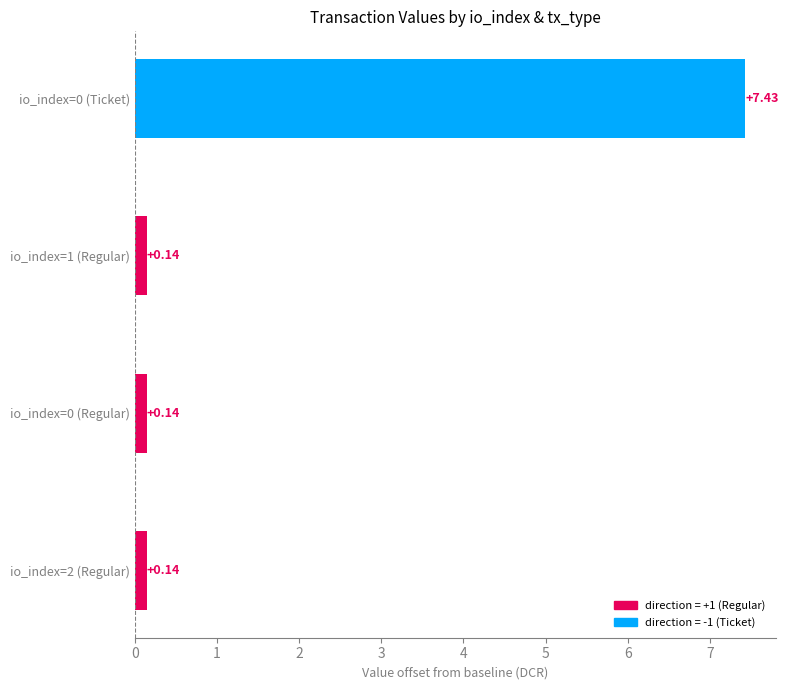

How many bars are there in total?

4